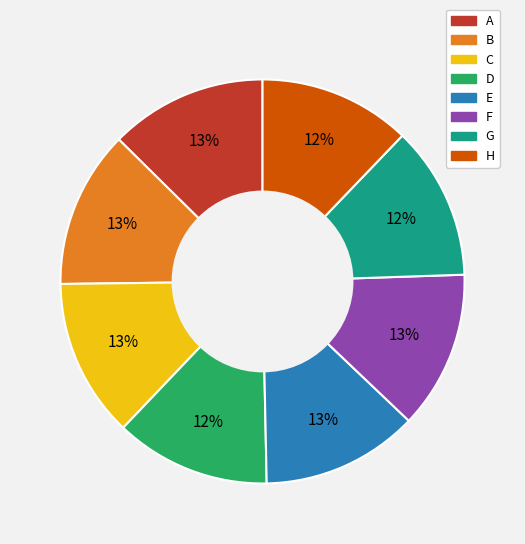

Do C and B together represent more than half of the pie?

No